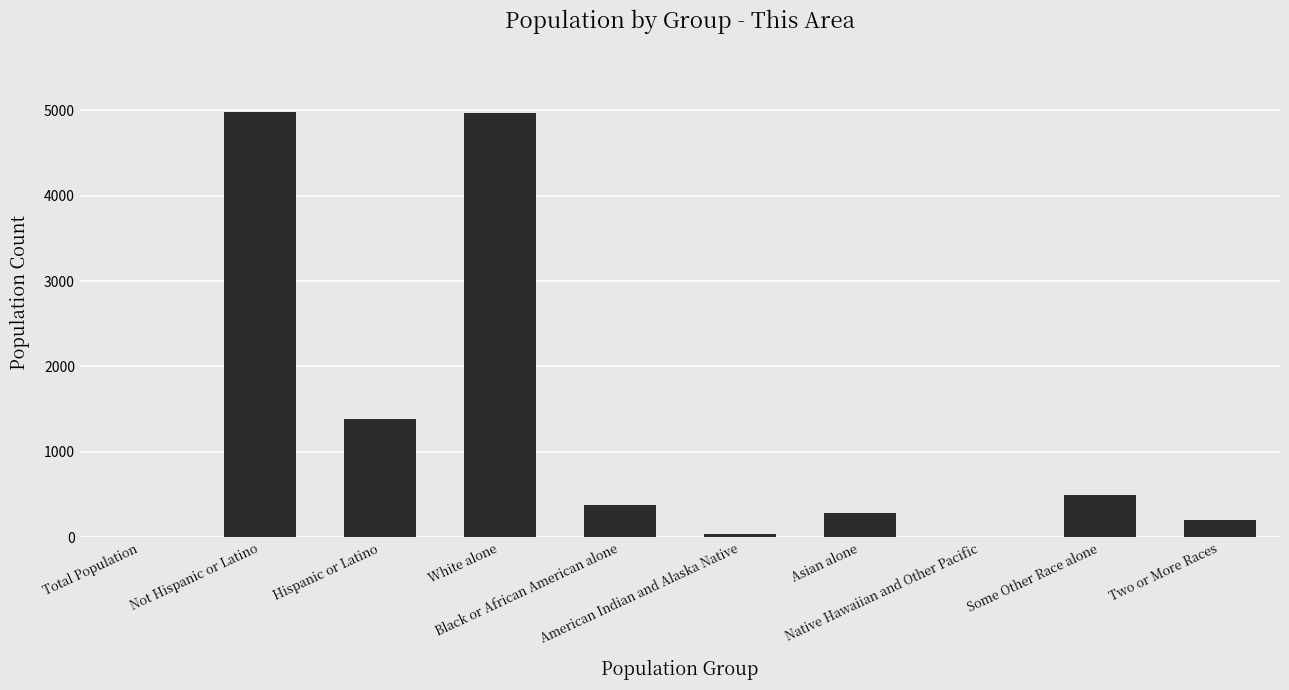

Where is the data nearest to the value 2493?

Hispanic or Latino